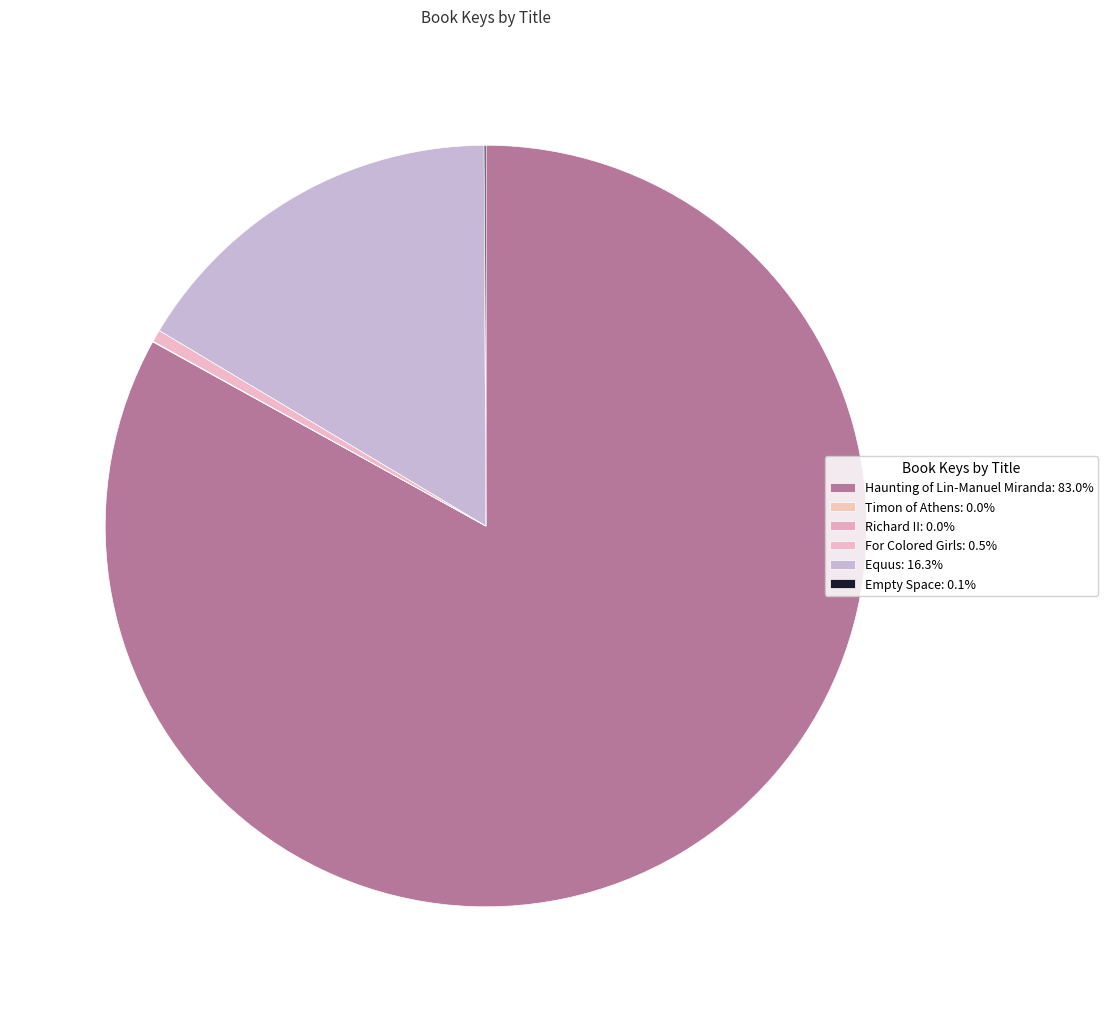

Does Haunting of Lin-Manuel Miranda account for over 50% of the chart?

Yes